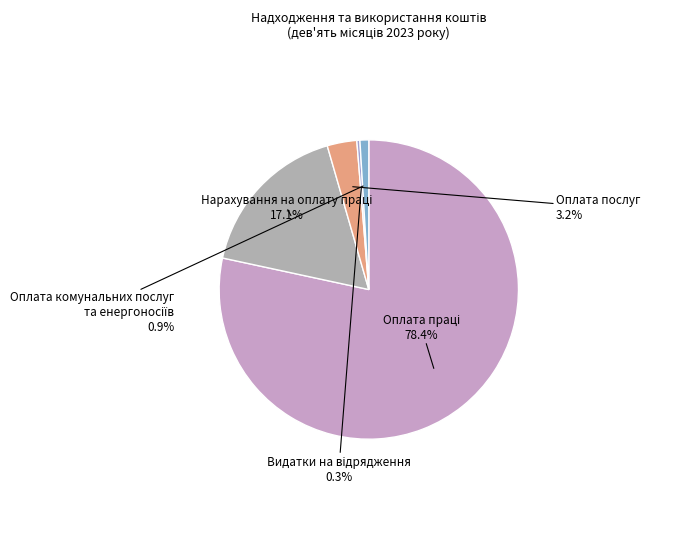

Is there any slice that represents more than half of the pie?

Yes